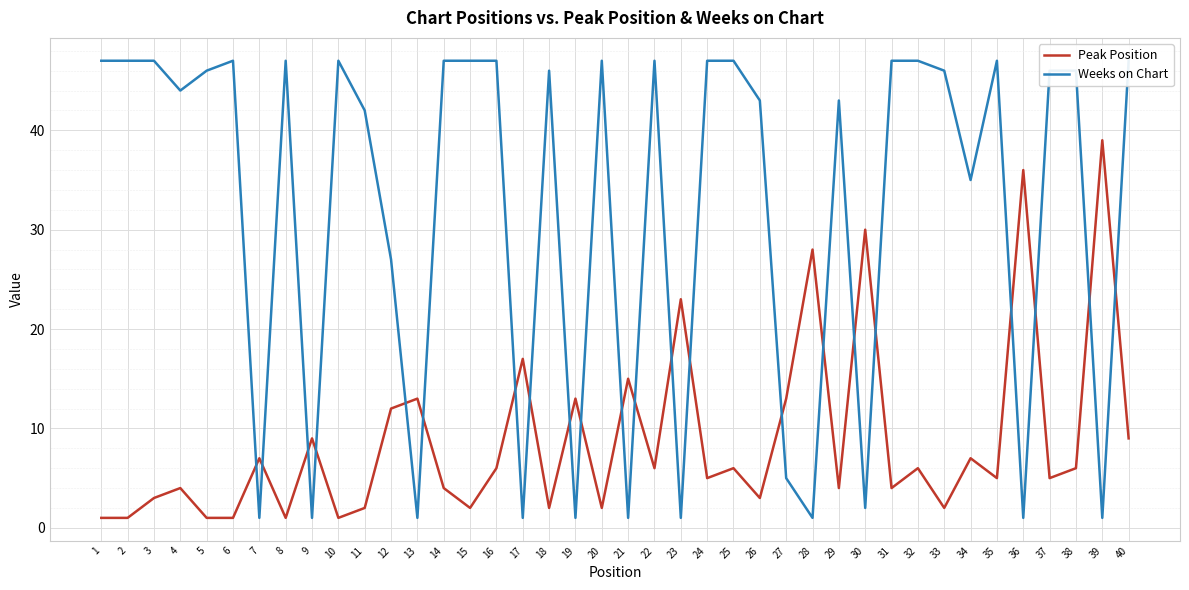

What is the difference between the second highest and minimum values in the Weeks on Chart series?

46